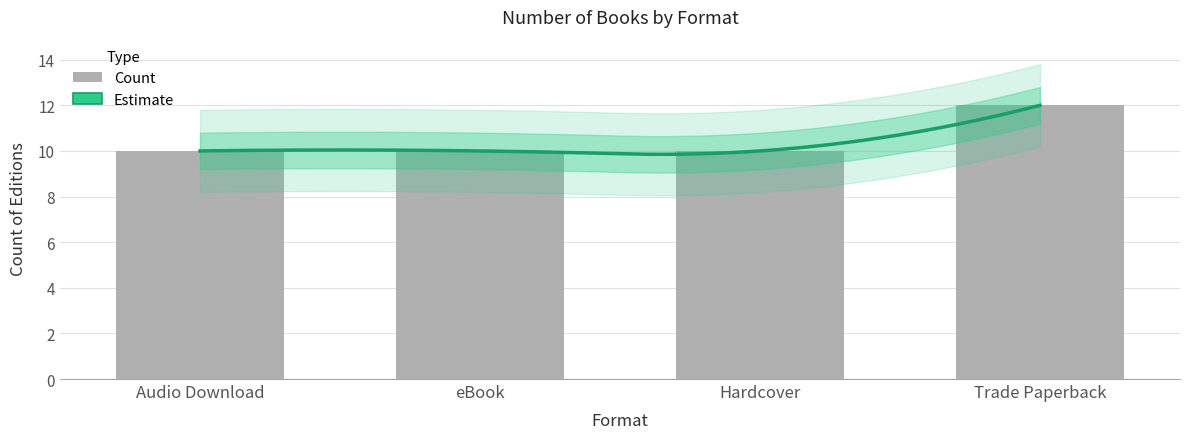

True or false: the data shows 10 at Audio Download.

True